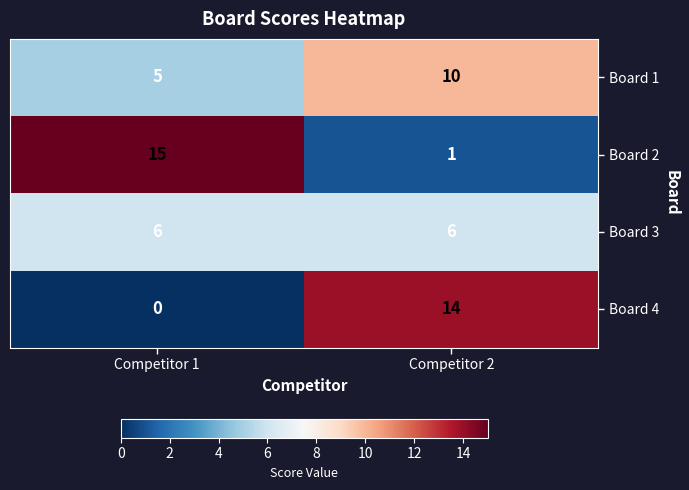

Rank the series at Competitor 1 from highest to lowest value.

Board 2, Board 3, Board 1, Board 4